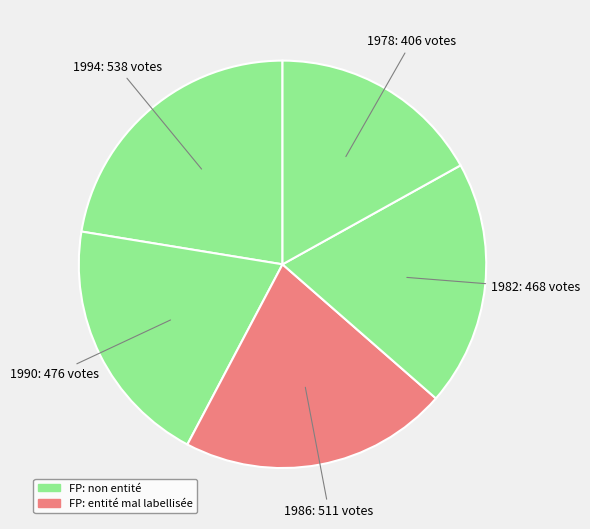

How many segments does this pie chart have?

5